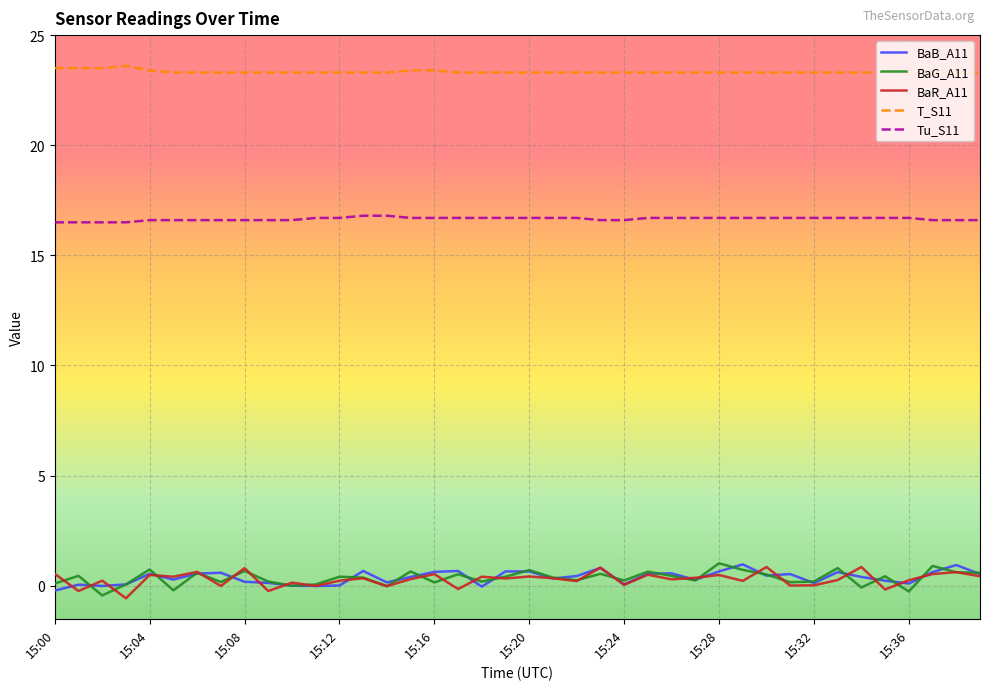

Count the number of categories in the chart.

40